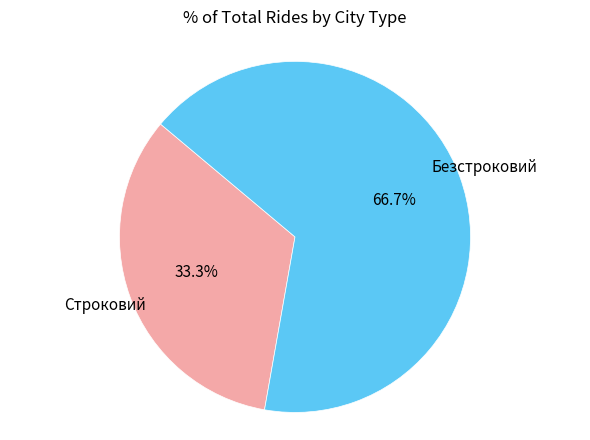

Is there a majority slice in this chart?

Yes